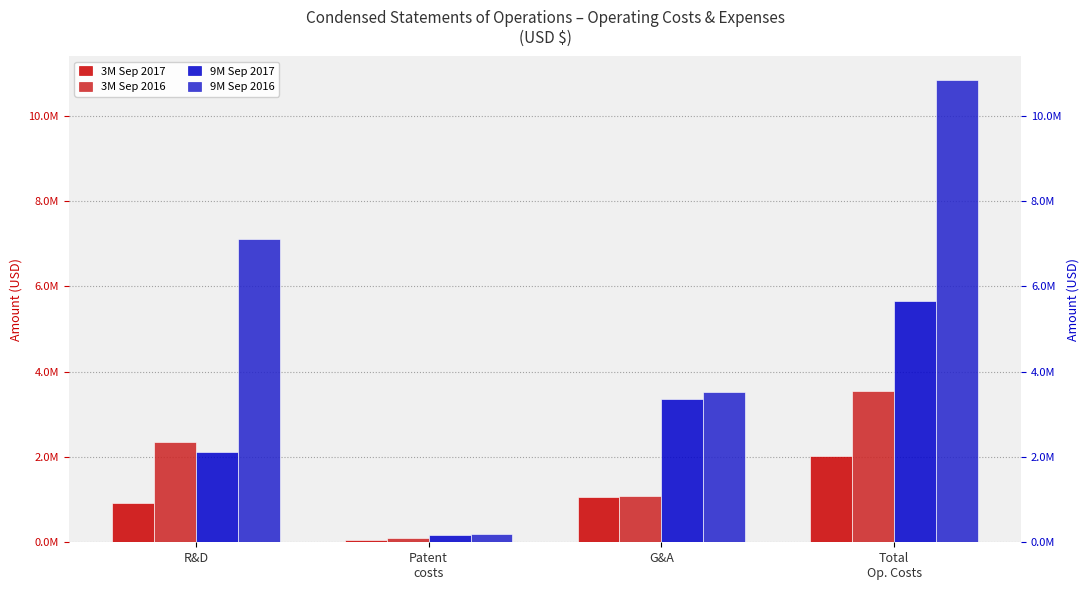

Which label corresponds to the smallest value in the chart?

Patent
costs